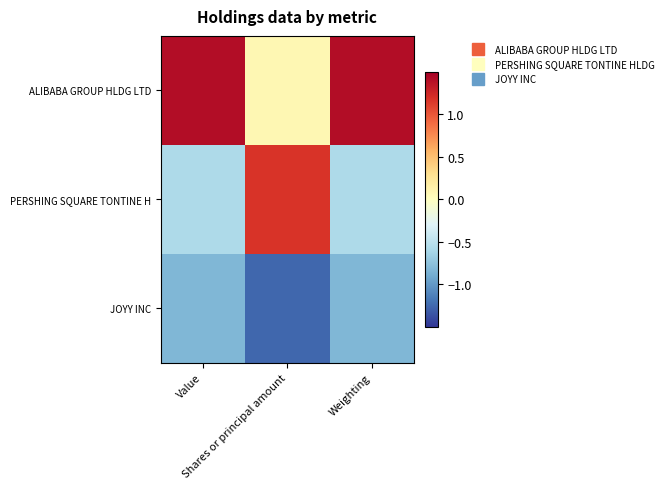

Reading right to left, extract all data points from this chart.

ALIBABA GROUP HLDG LTD: Weighting=1.4	Shares or principal amount=0.1	Value=1.4
PERSHING SQUARE TONTINE H: Weighting=-0.6	Shares or principal amount=1.2	Value=-0.6
JOYY INC: Weighting=-0.8	Shares or principal amount=-1.3	Value=-0.8